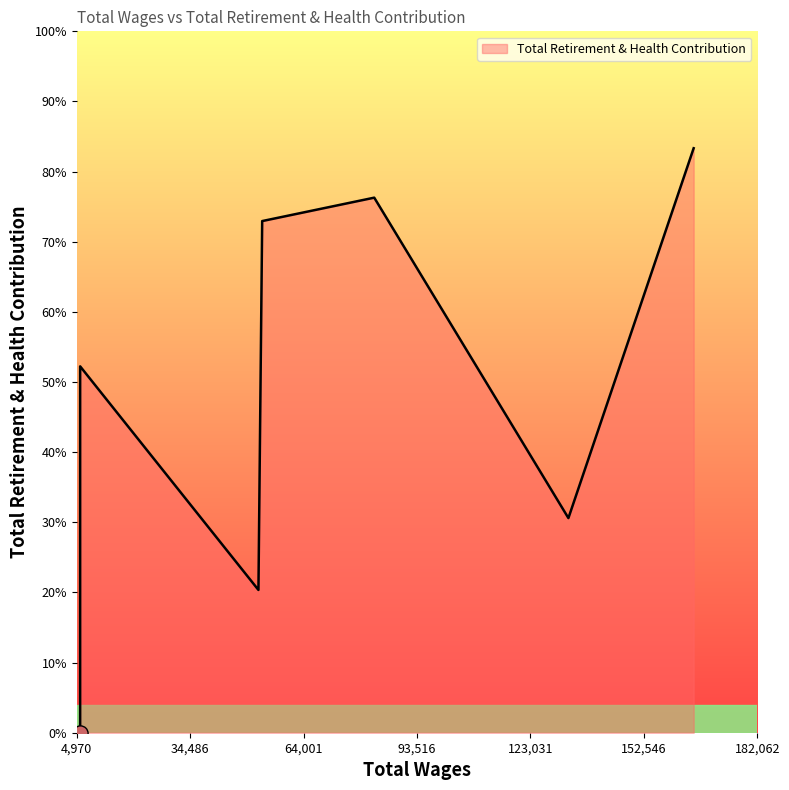

What is the ratio of the value at 10 to the value at 3?

0.5